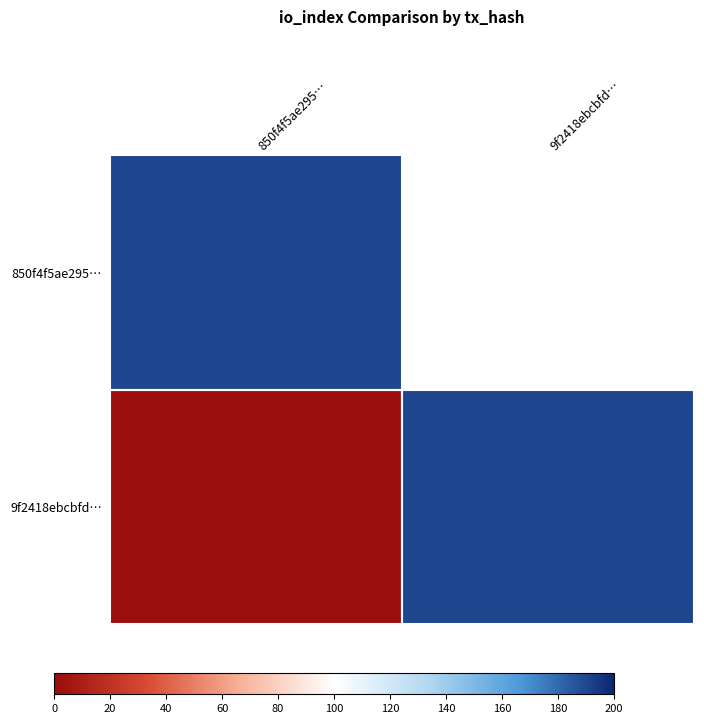

Is it true that 9f2418ebcbfd… equals -1.0 at 850f4f5ae295…?

True